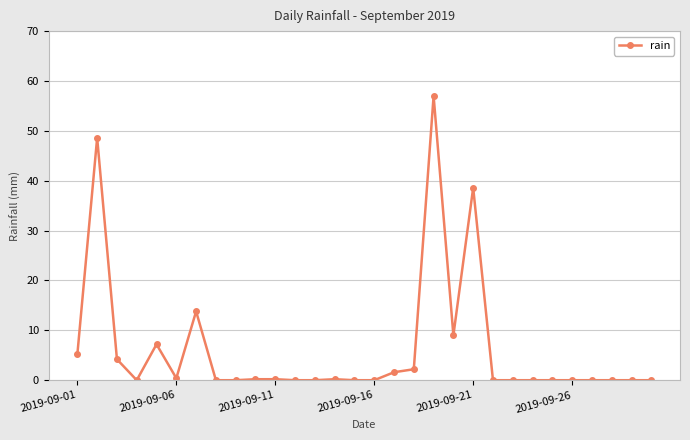

What is the sum of all values?

188.4